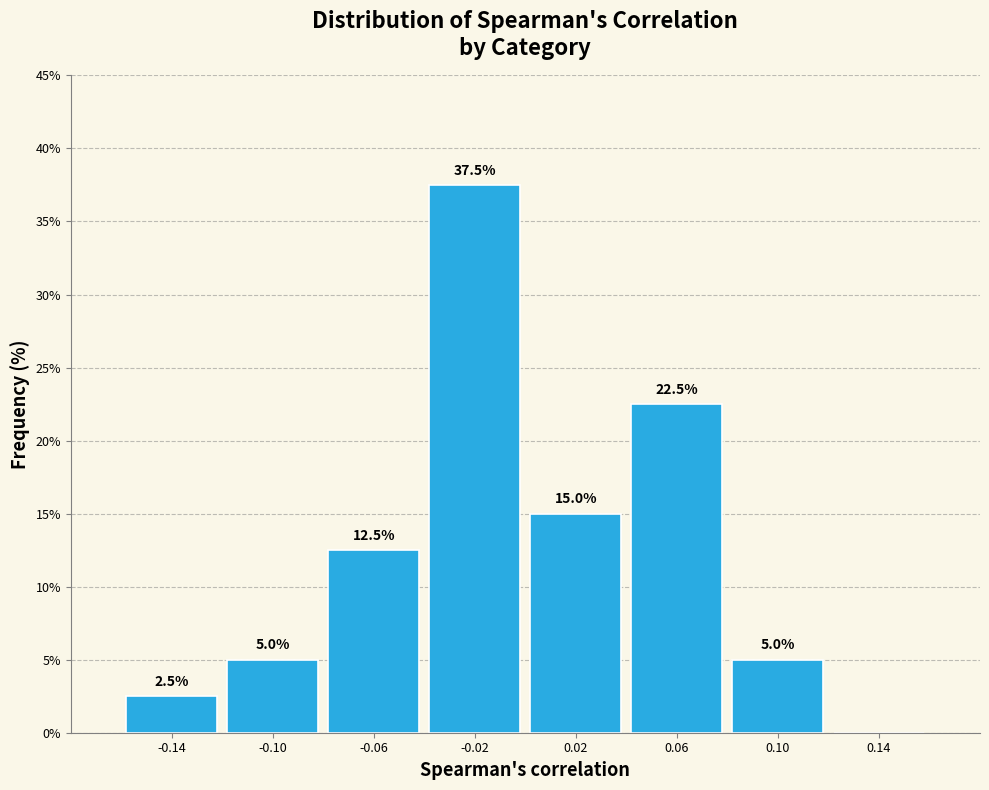

Which range on the x-axis has the tallest bar?

-0.04 to 0.00